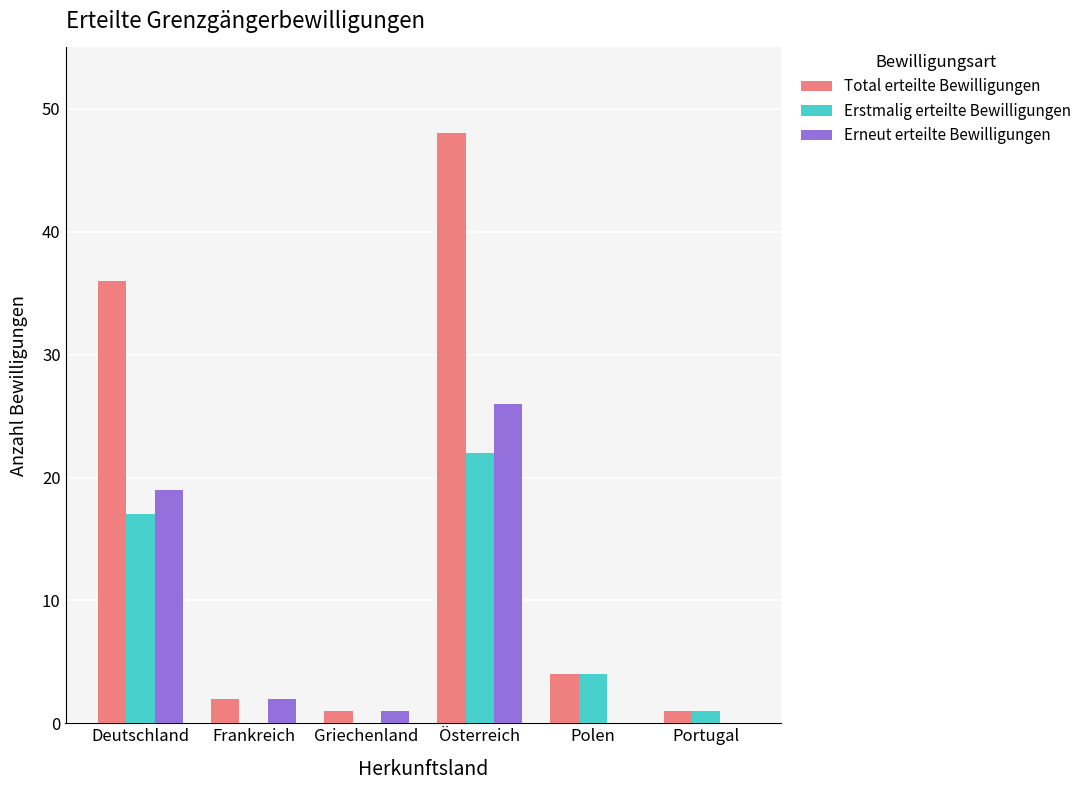

Reading left to right, transcribe all the data shown in this chart.

Total erteilte Bewilligungen: 36	2	1	48	4	1
Erstmalig erteilte Bewilligungen: 17	0	0	22	4	1
Erneut erteilte Bewilligungen: 19	2	1	26	0	0